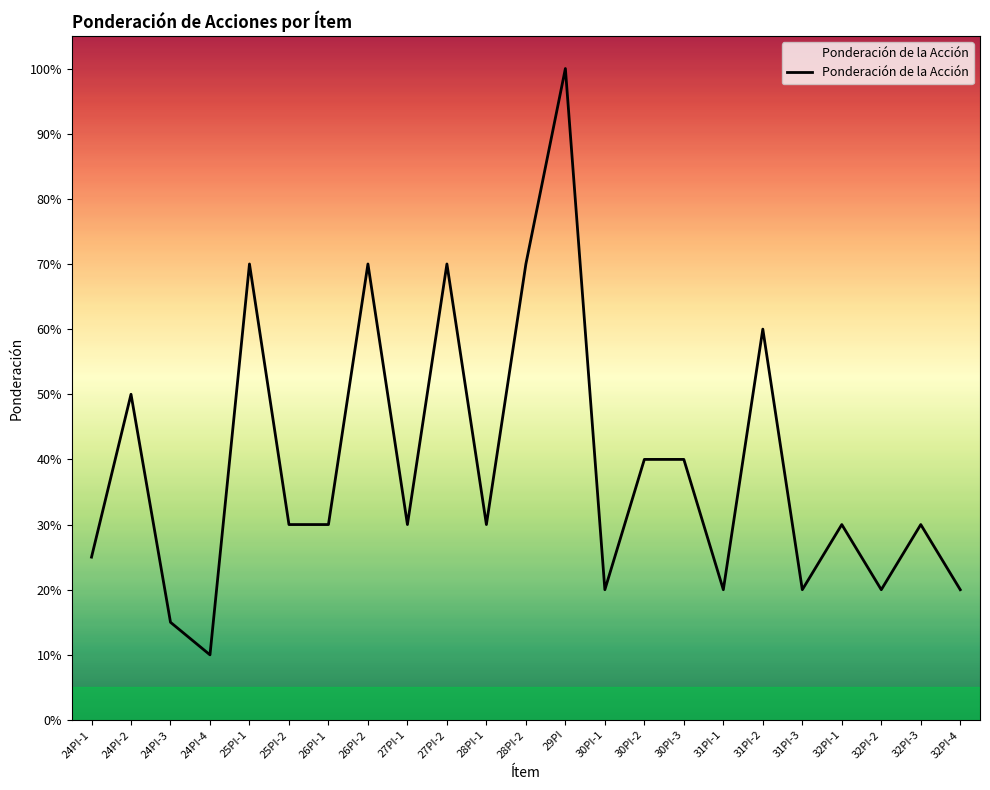

Does the chart display data point markers on the line(s)?

No